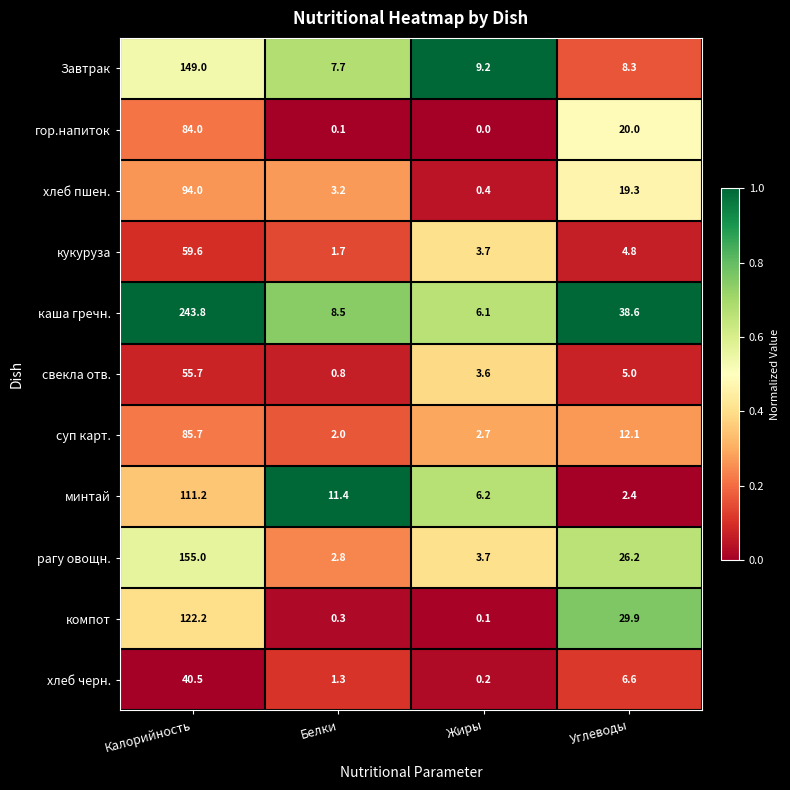

At how many categories does at least one series exceed 0?

4